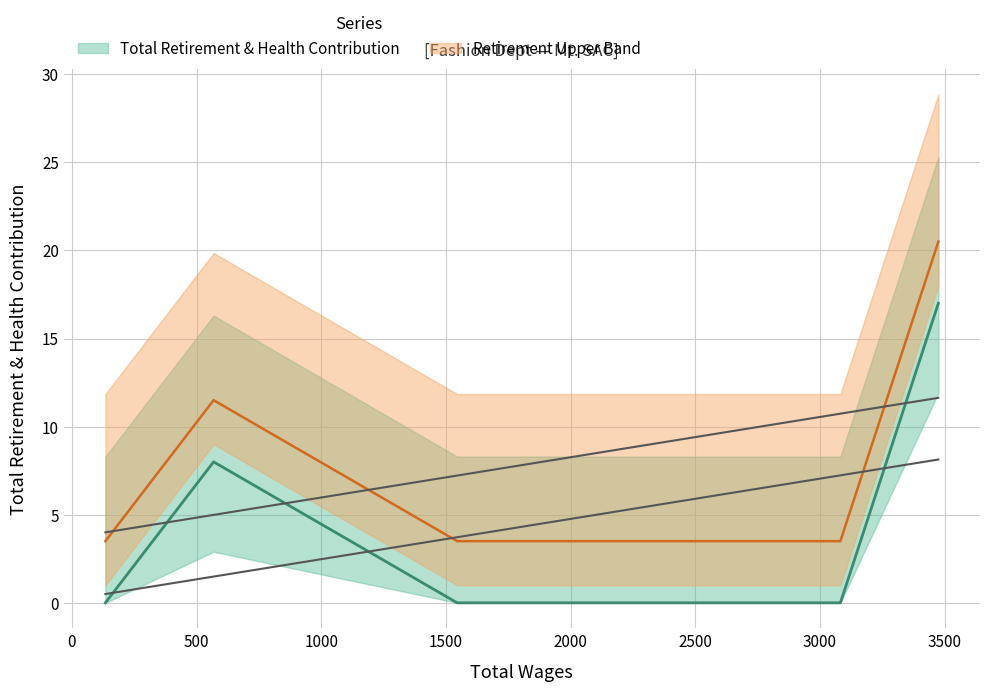

How many values are above zero?

2